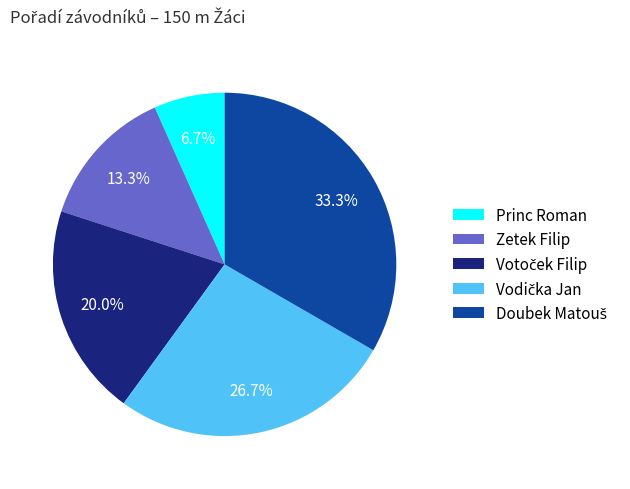

What percentage do Zetek Filip and Princ Roman together represent?

20.0%